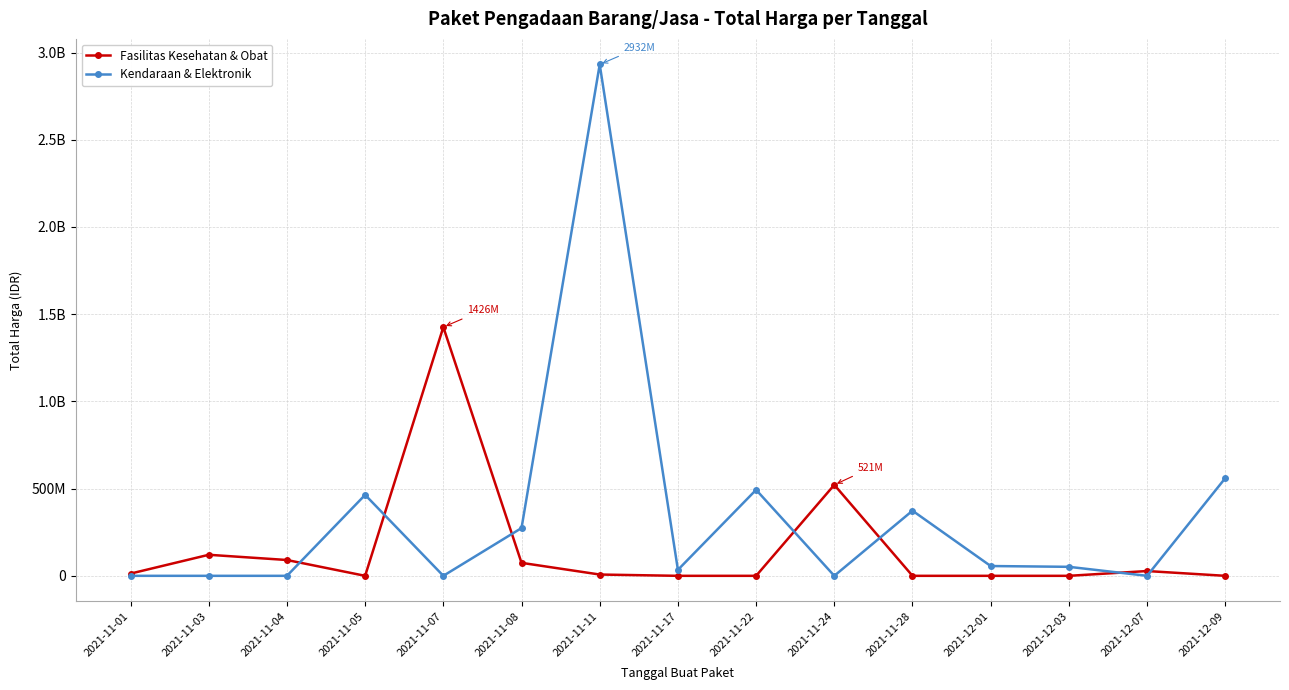

What are all the series names shown in the legend?

Fasilitas Kesehatan & Obat, Kendaraan & Elektronik